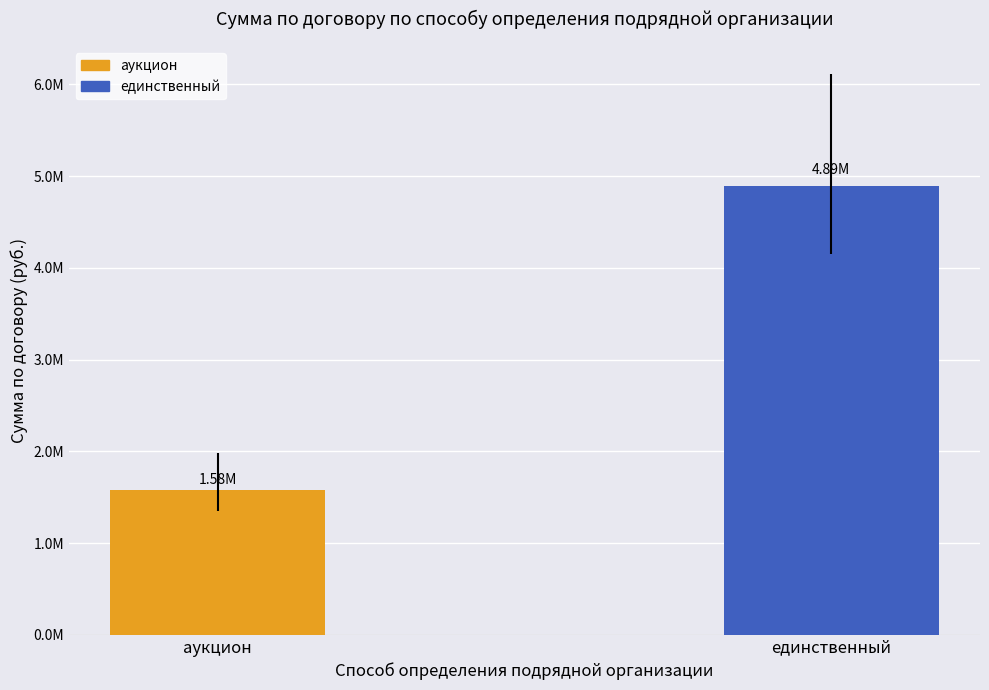

Does the chart contain any negative values?

No